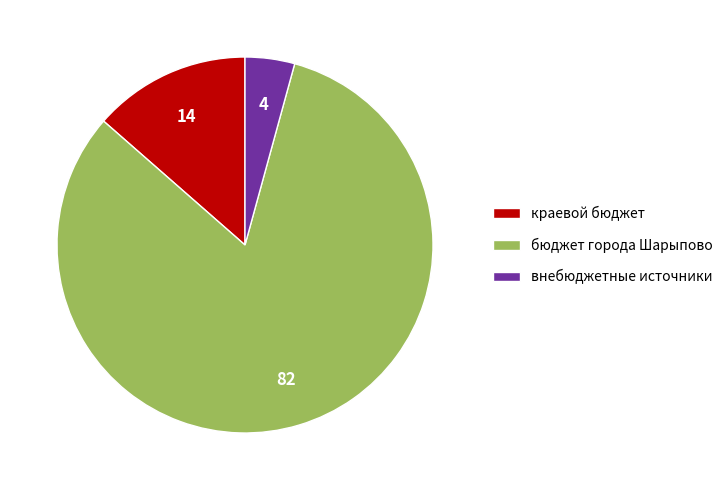

Is there a majority slice in this chart?

Yes